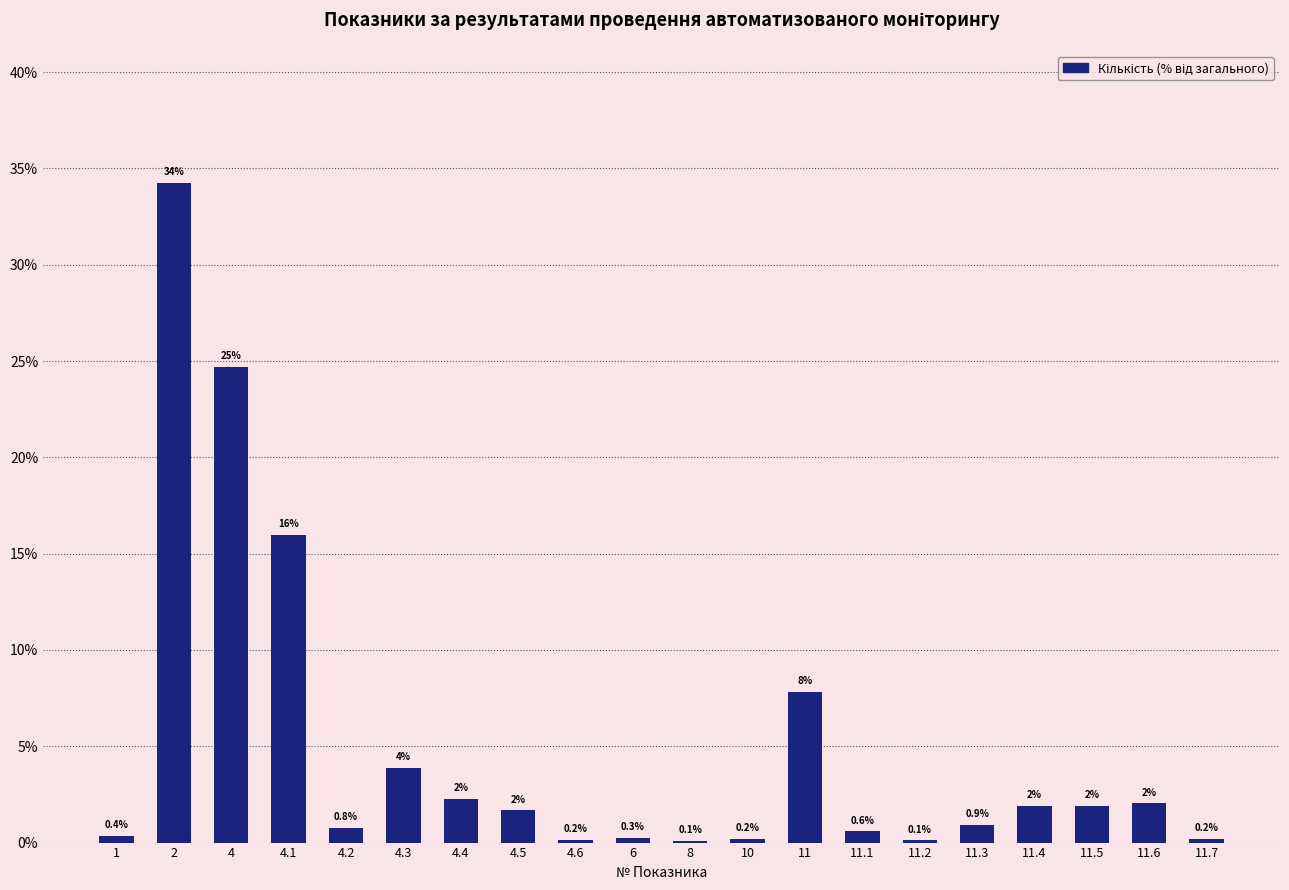

What is the maximum value shown in the chart?

34.2